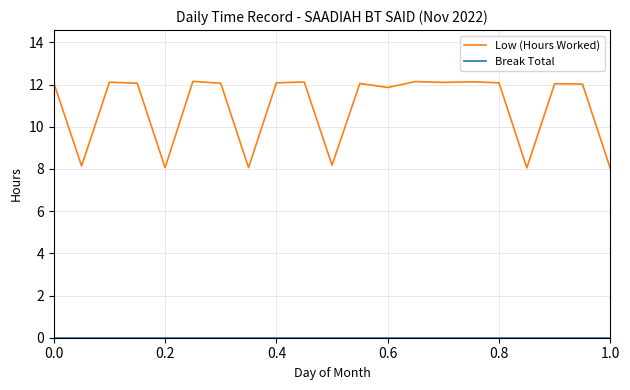

Which series has the widest spread of values?

Low (Hours Worked)